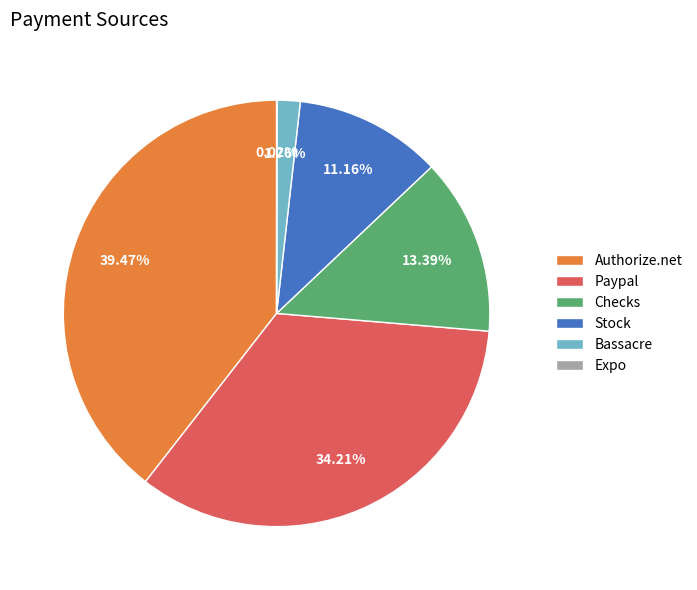

Which category has the biggest portion of the pie?

Authorize.net